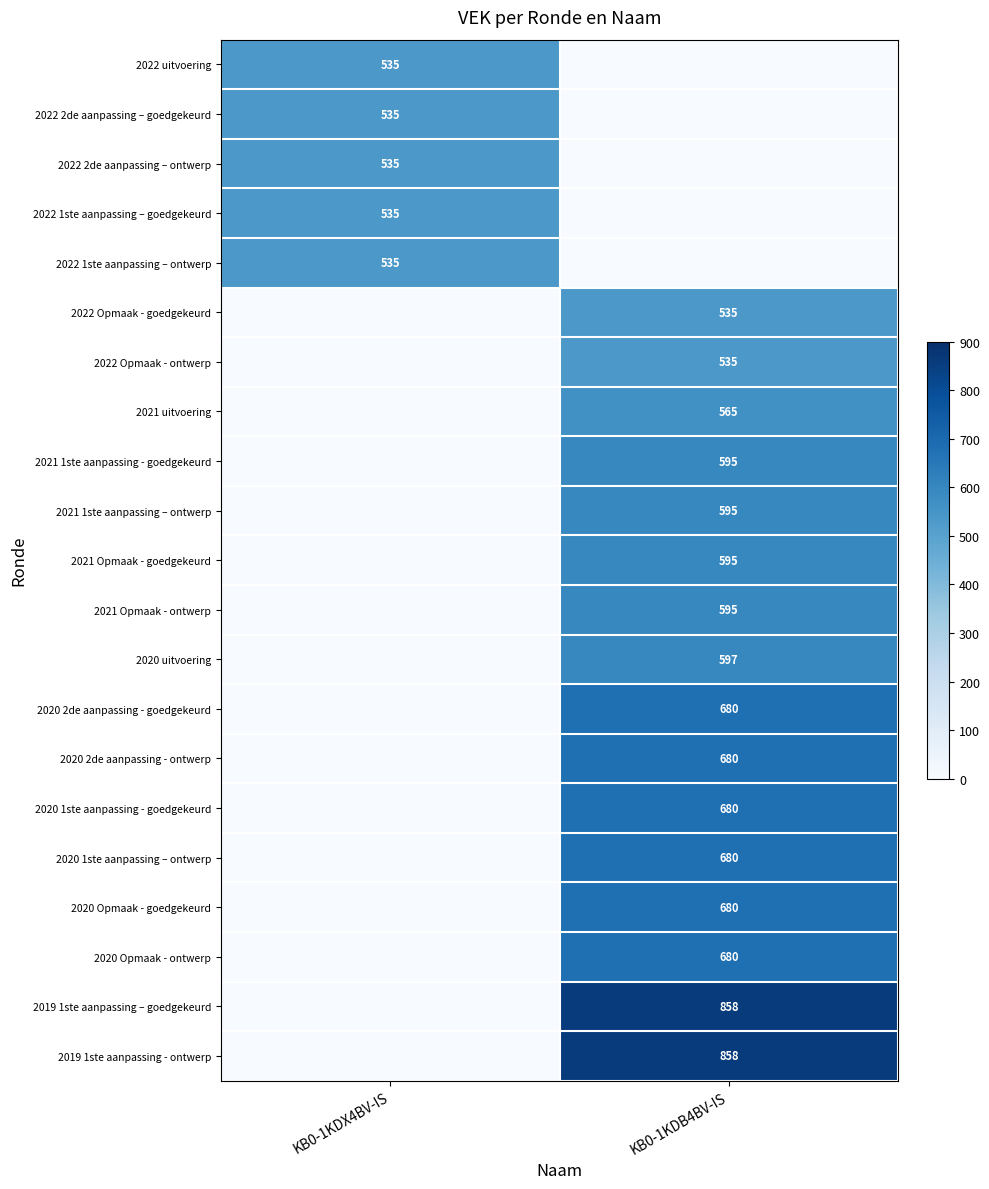

Which label corresponds to the largest value in the chart?

KB0-1KDB4BV-IS